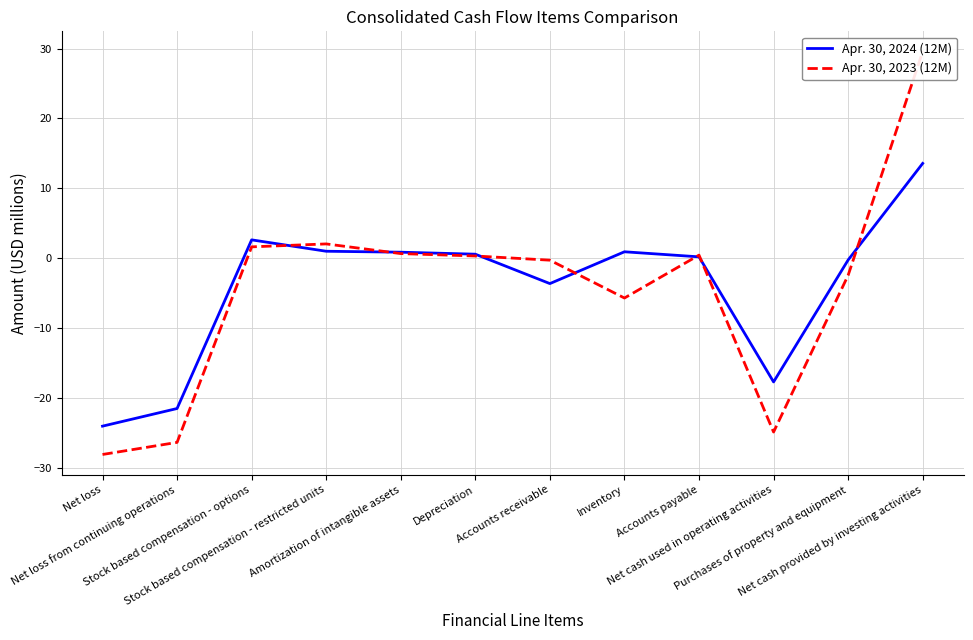

Is it true that Apr. 30, 2023 (12M) equals 0.4 at Accounts payable?

True